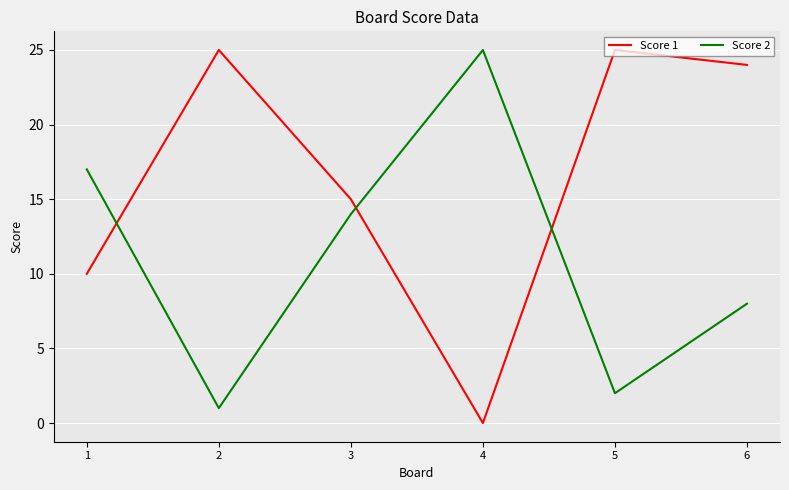

Which series has the largest total across all categories?

Score 1